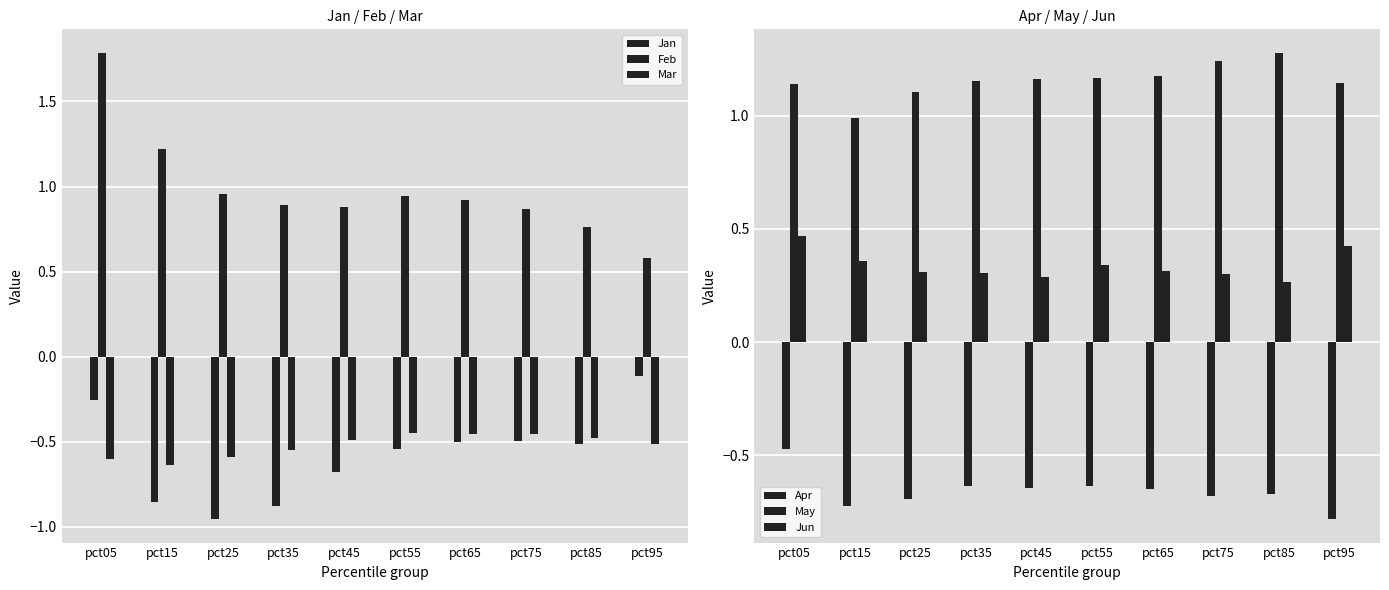

At which category does the chart reach its peak across all series?

pct05